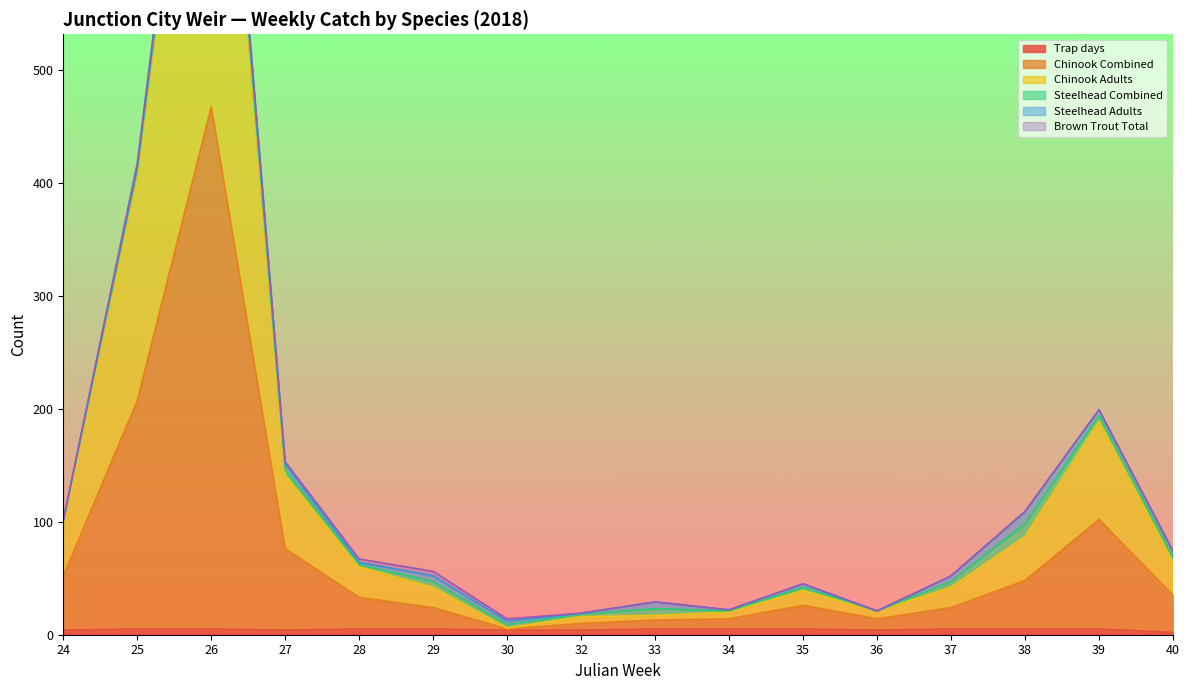

What is the difference between the highest and lowest values at 24?

96